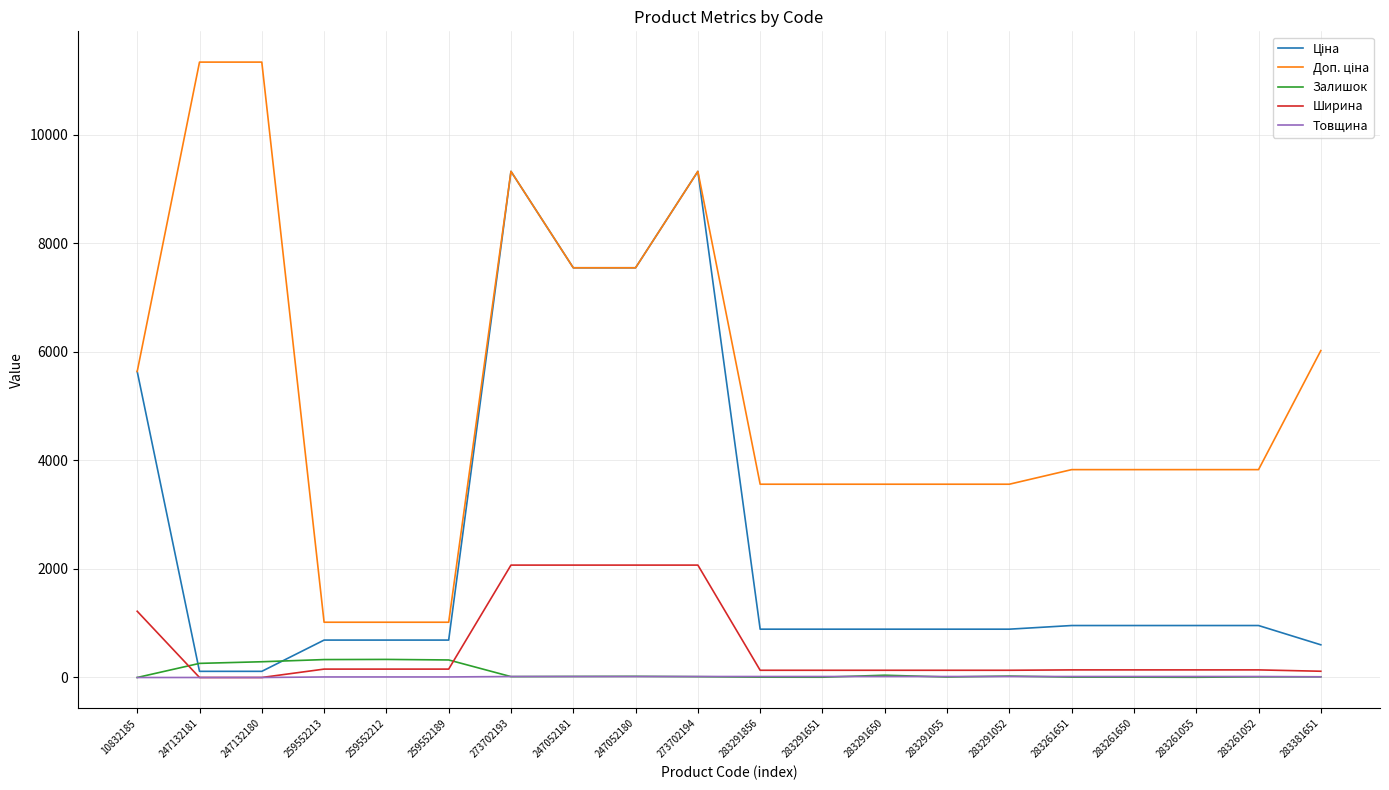

What is the maximum value shown in the chart?

11334.0